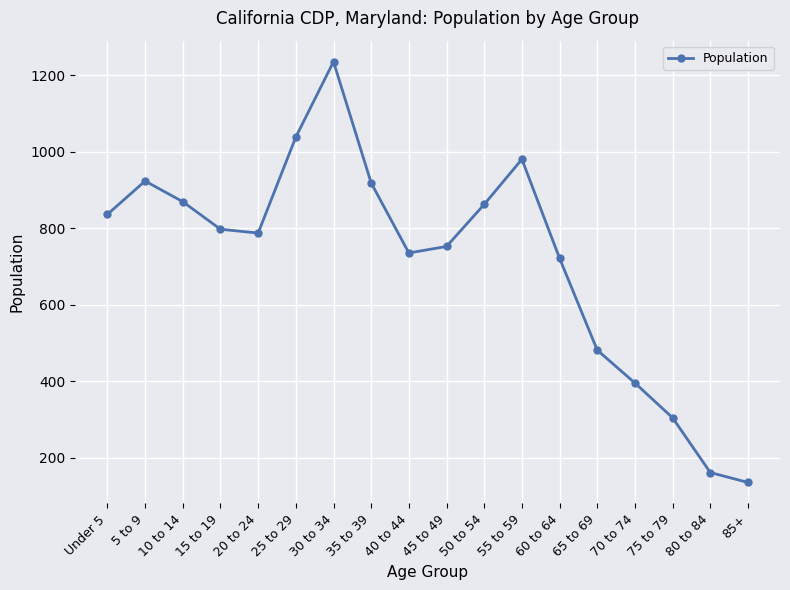

Is this an area chart (filled region under the line)?

No